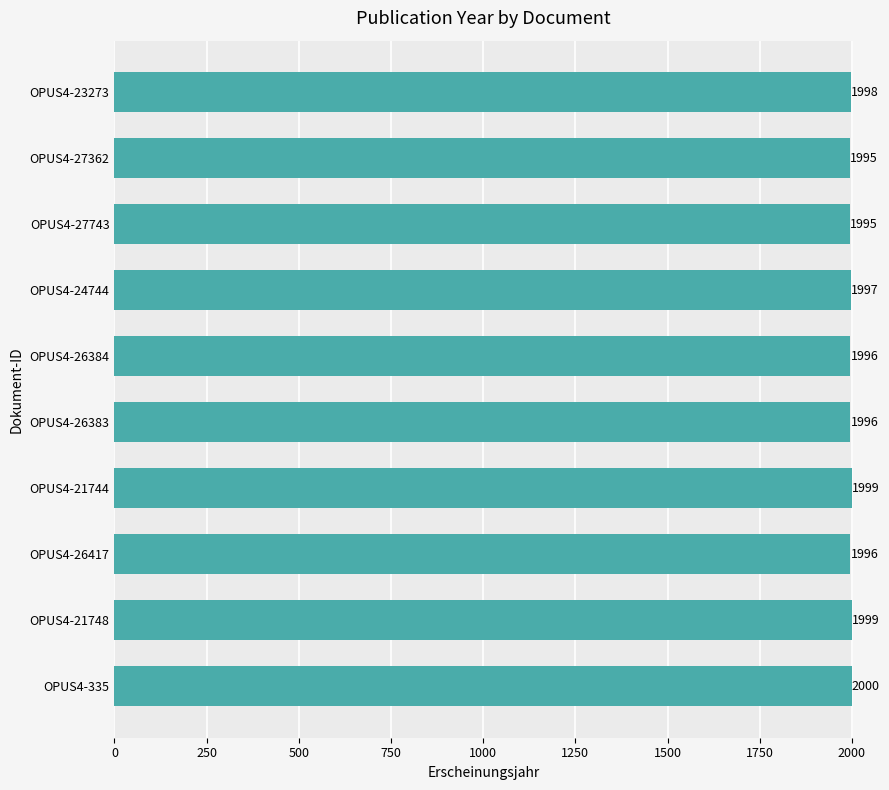

What is the average value?

1997